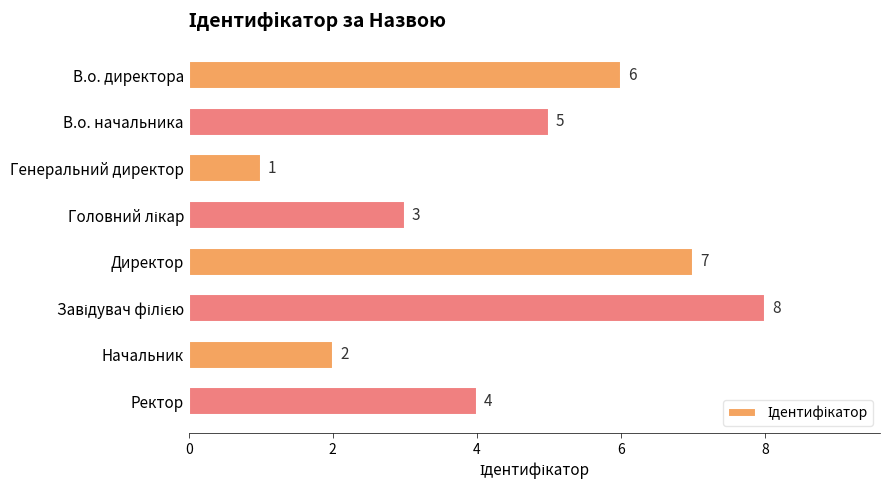

The value at Ректор is 4. True or false?

True